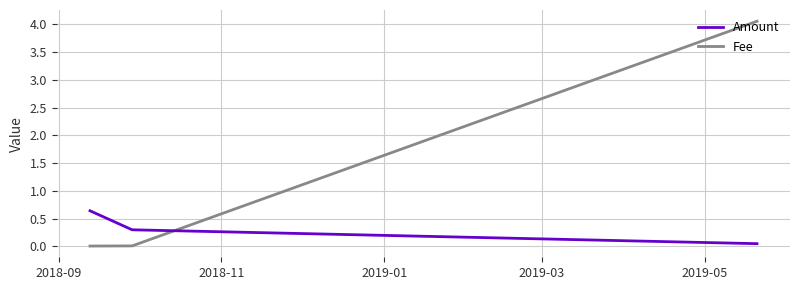

True or false: Fee has more than 1 points higher than both neighbors.

False